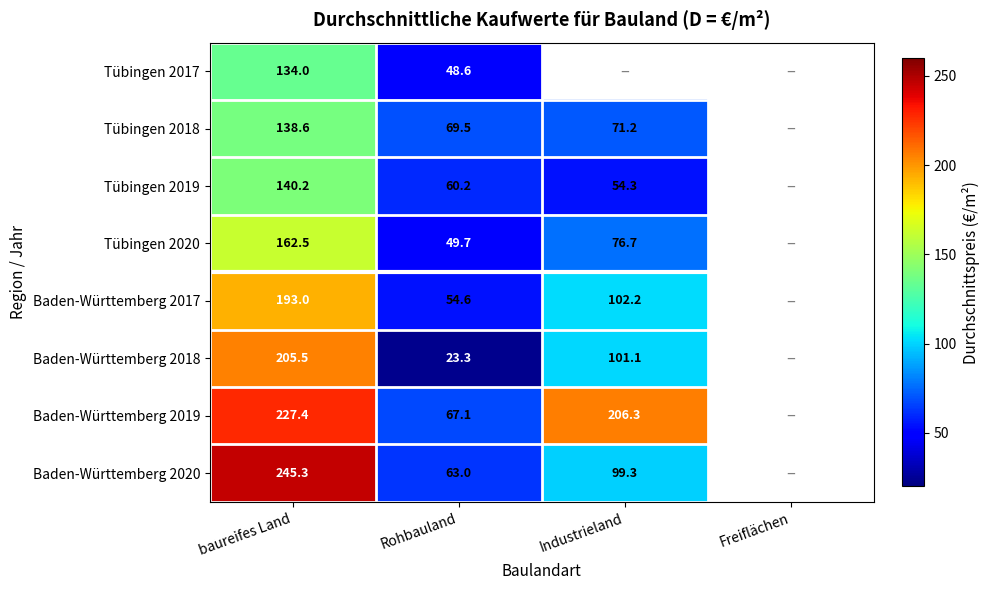

What is the difference between the Tübingen 2020 values at Industrieland and Rohbauland?

27.0